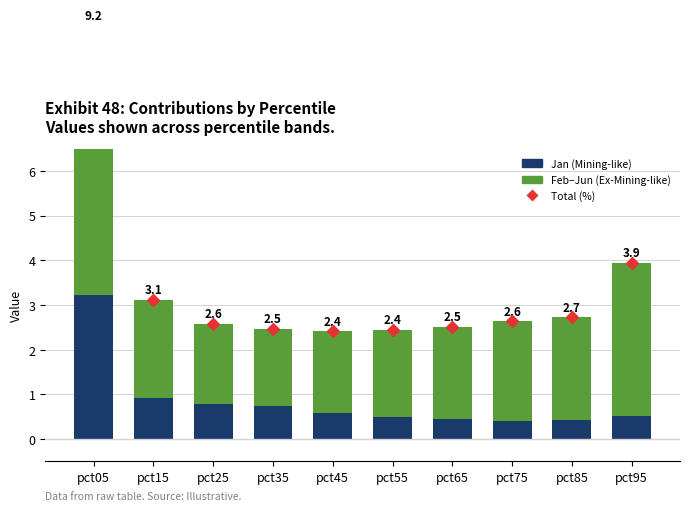

Which series has the largest total across all categories?

Feb–Jun (Ex-Mining-like)